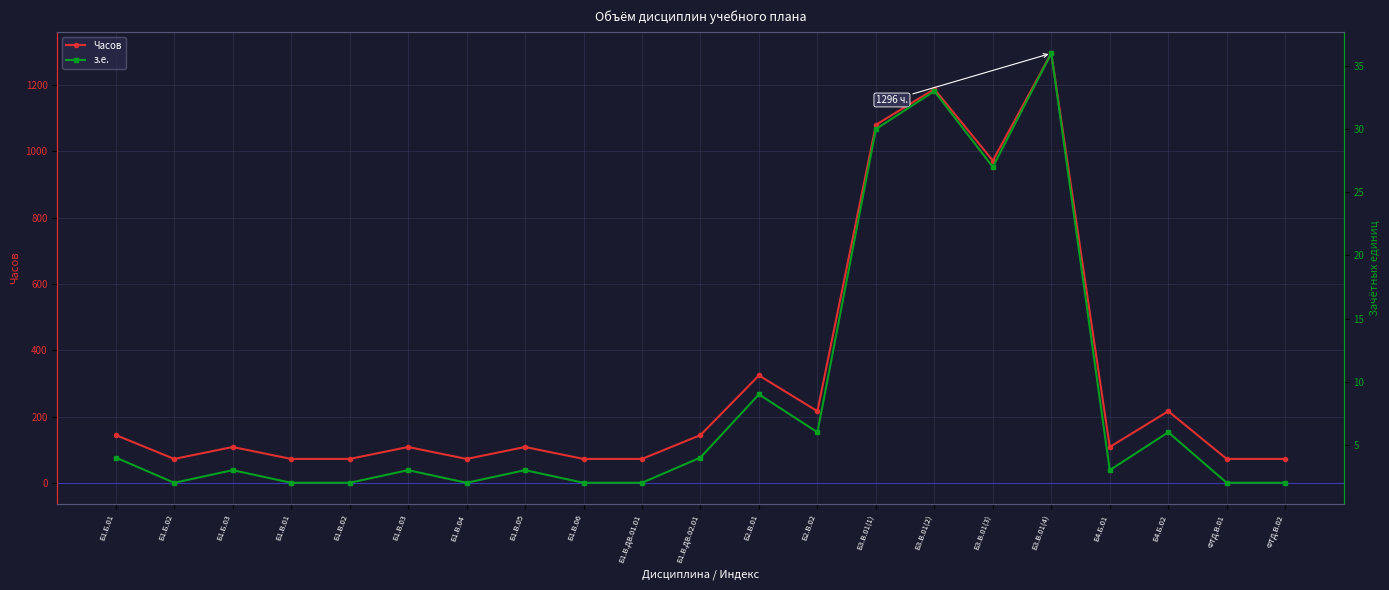

The value of Часов at Б1.В.06 is 26. True or false?

False